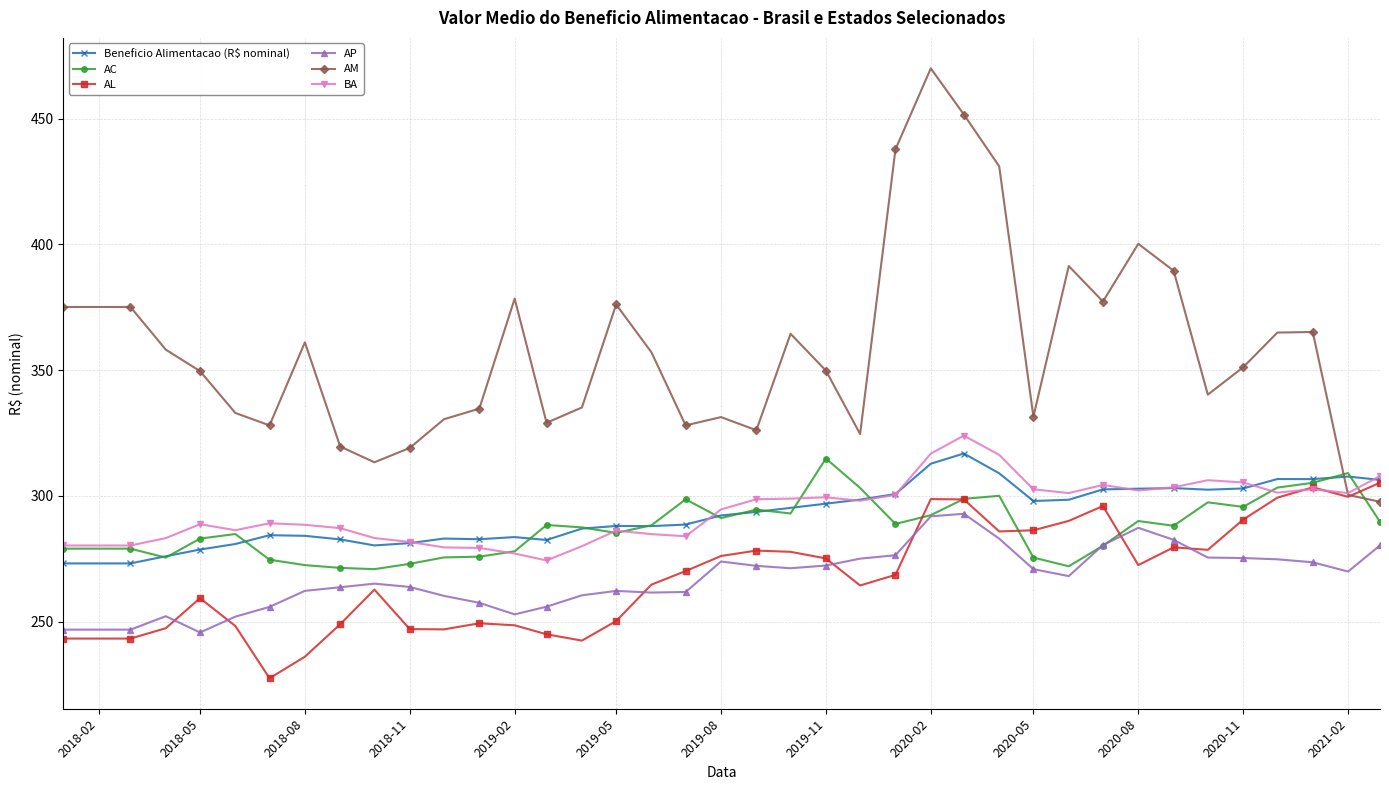

What is the value of the AL point at the 16th from the left?

242.5